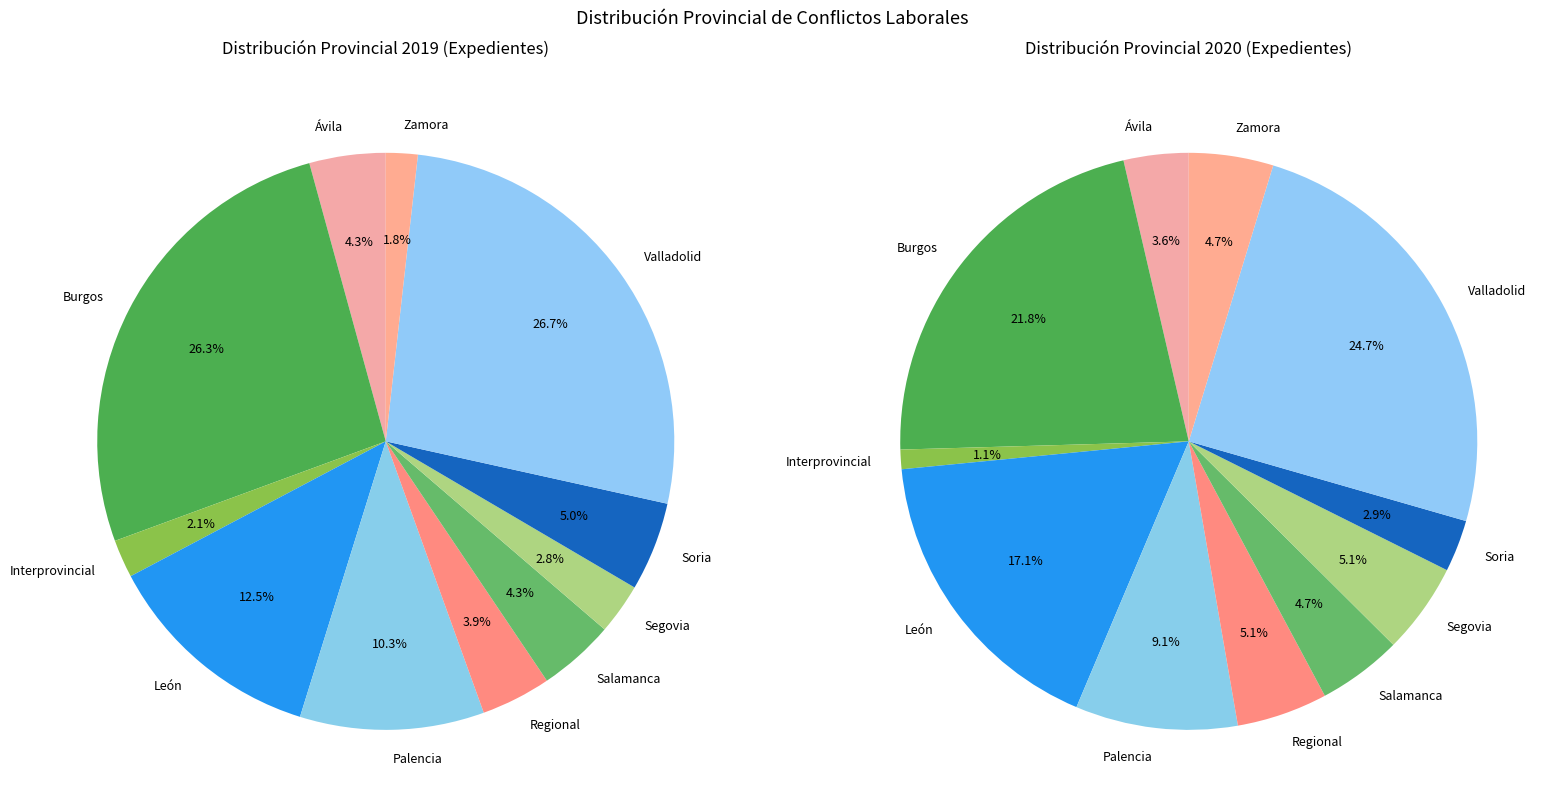

How many segments does this pie chart have?

11